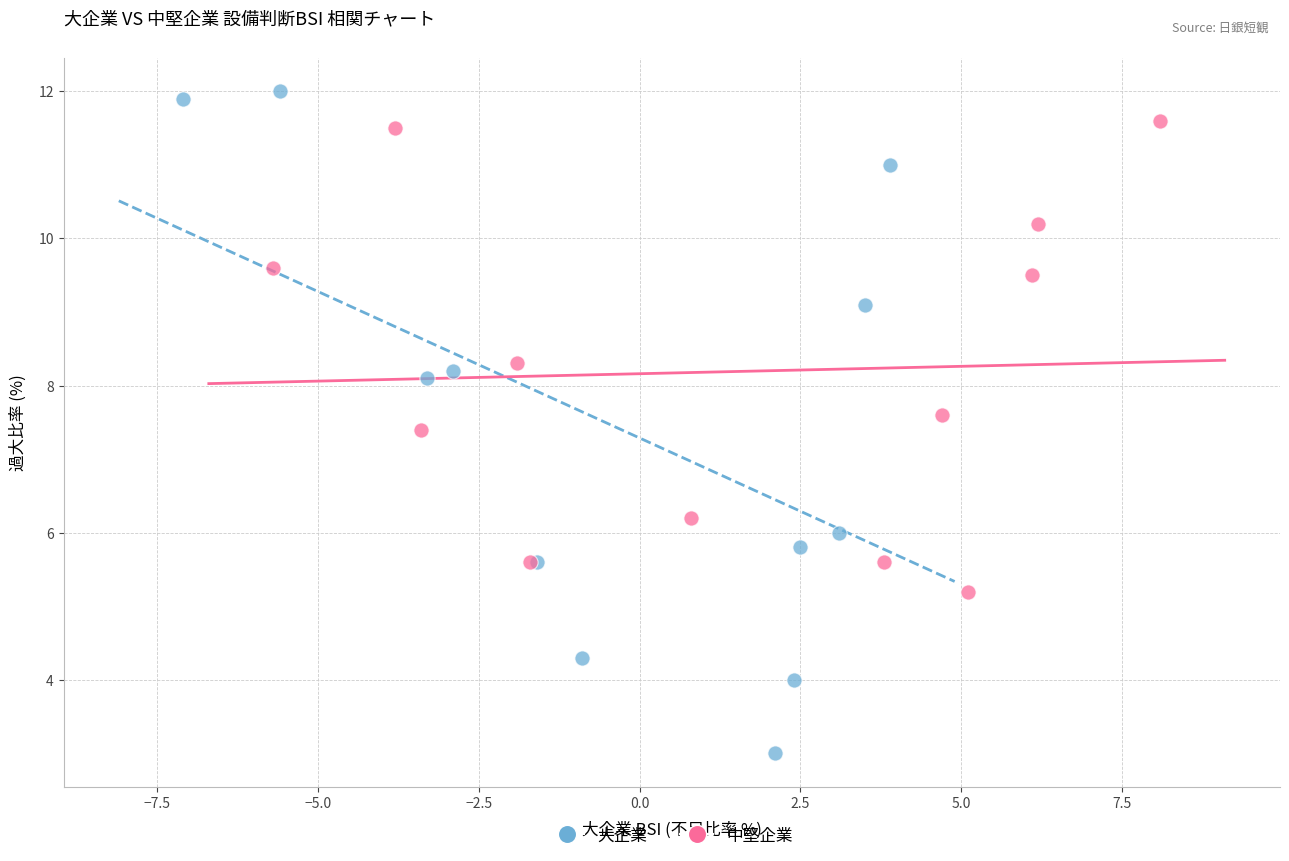

What are all the series names shown in the legend?

大企業, 中堅企業